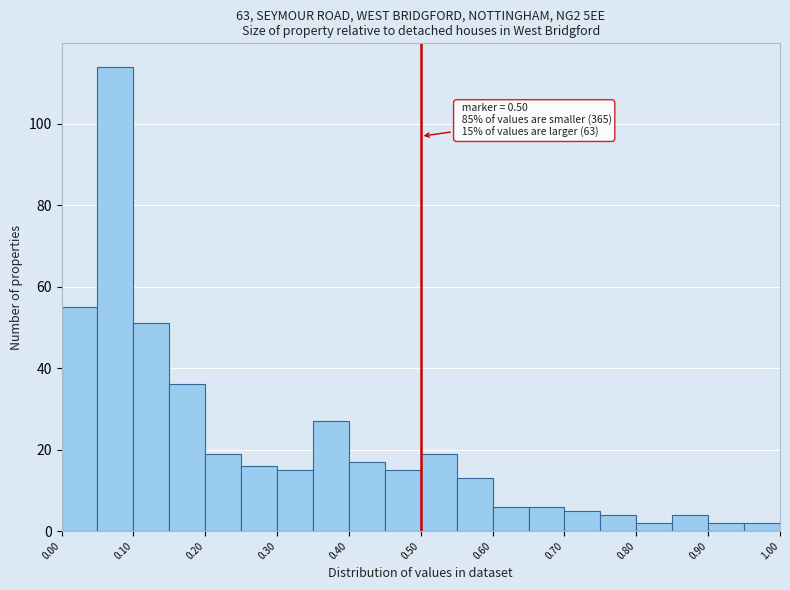

Over which range of the x-axis is the bar tallest?

0.05 to 0.10